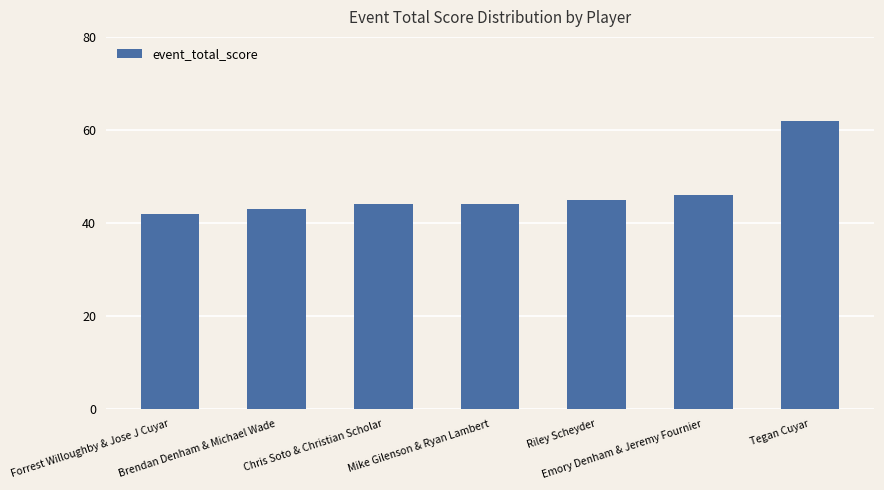

Reading left to right, list all the values displayed in this chart.

42	43	44	44	45	46	62